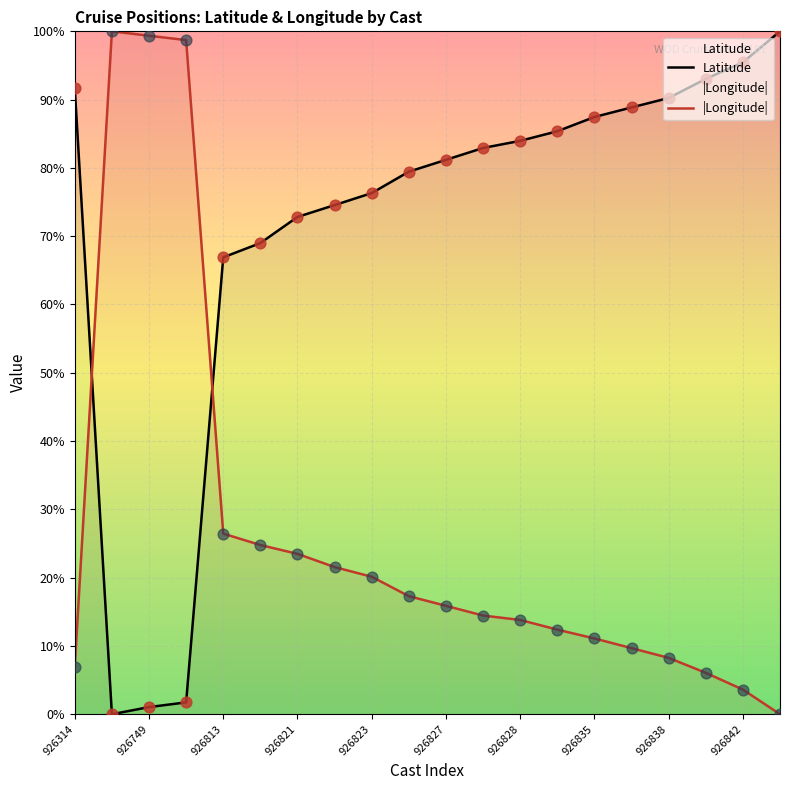

What are all the series names shown in the legend?

Latitude, |Longitude|